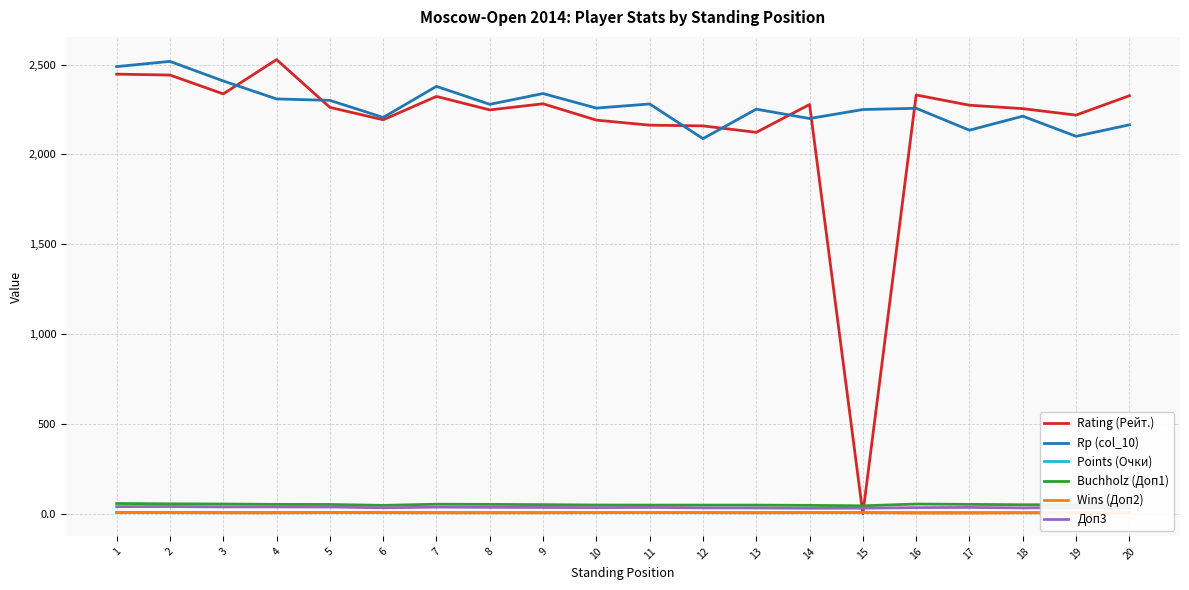

Where does the Buchholz (Доп1) series first go above 50?

1